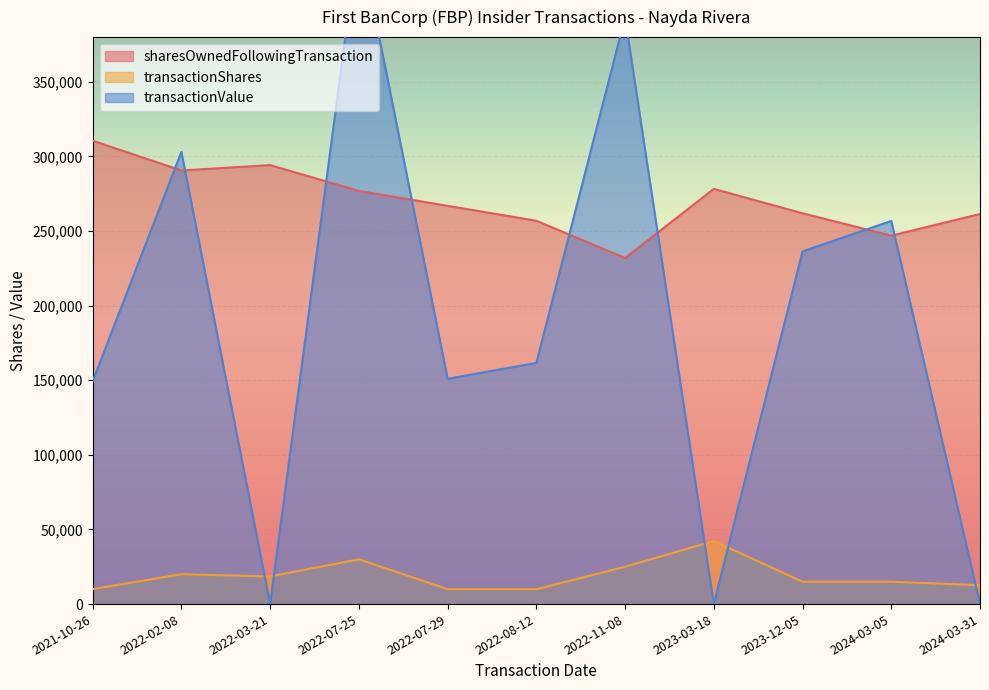

The sharesOwnedFollowingTransaction series shows 276911 at 2022-07-25. True or false?

True